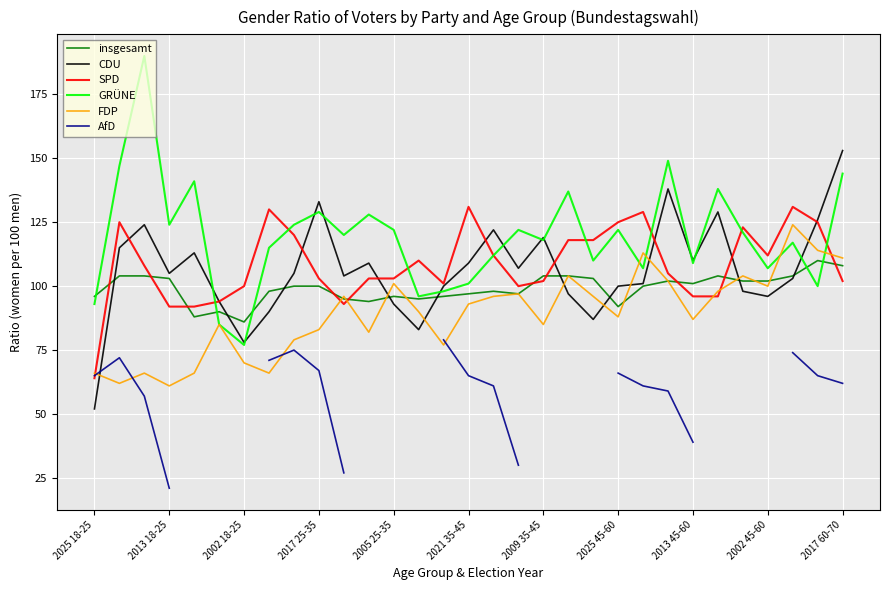

What is the approximate value of GRÜNE at 2021 35-45?

101